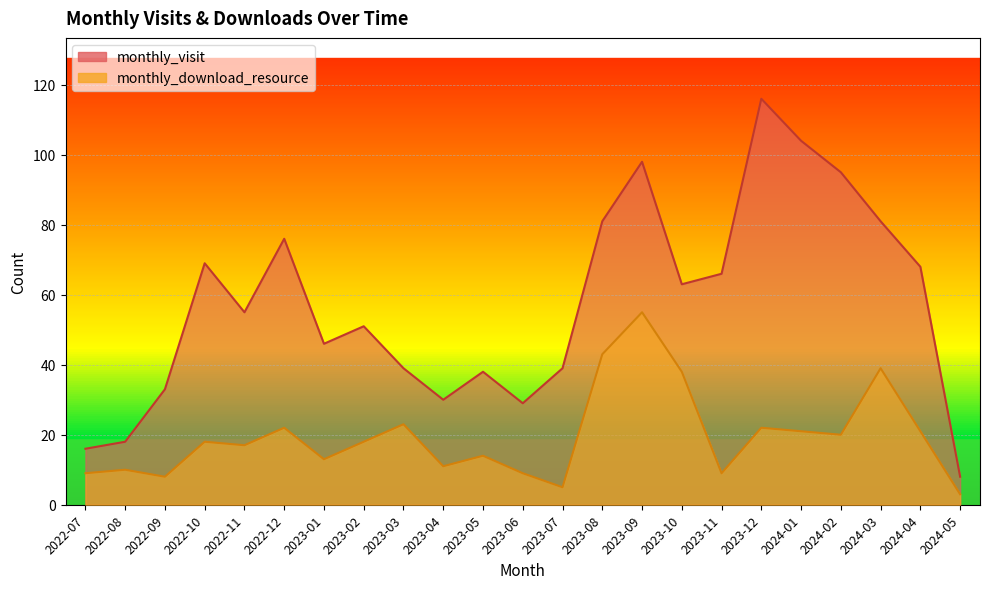

How many categories are shown in the chart?

23